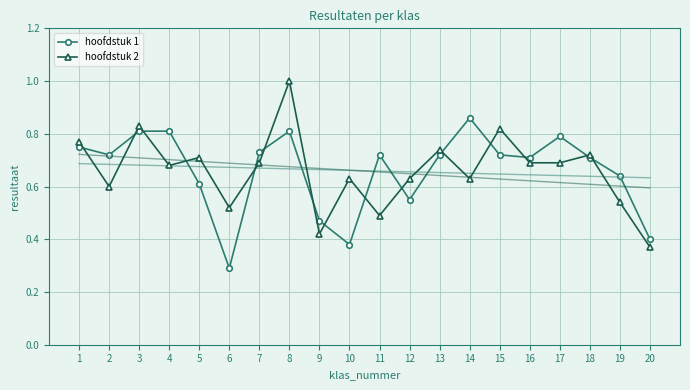

What is the approximate value of hoofdstuk 1 at 2?

0.7